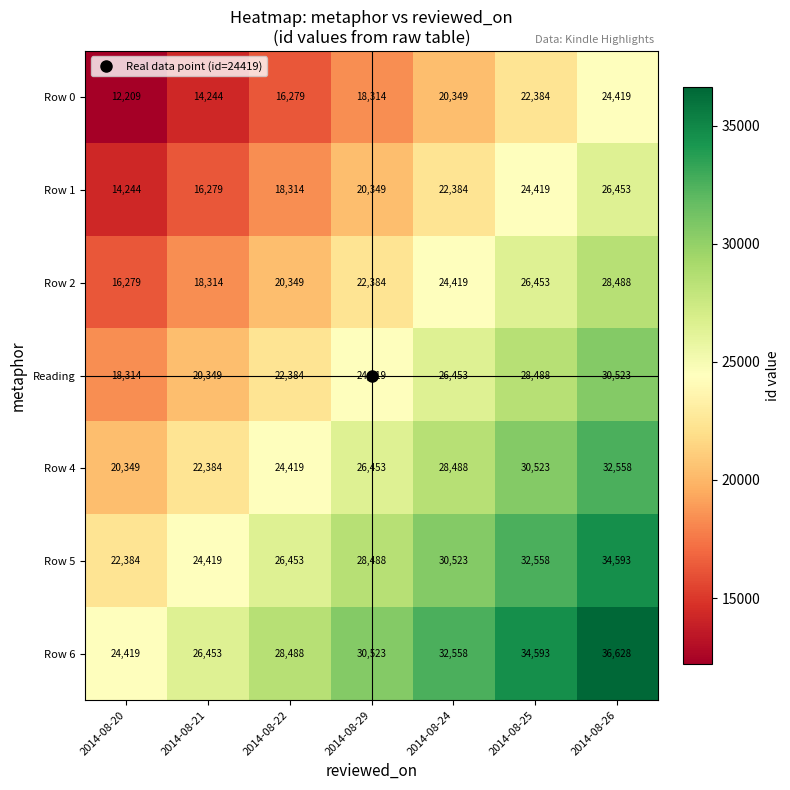

Where is Row 1 nearest to the value 20348?

2014-08-29